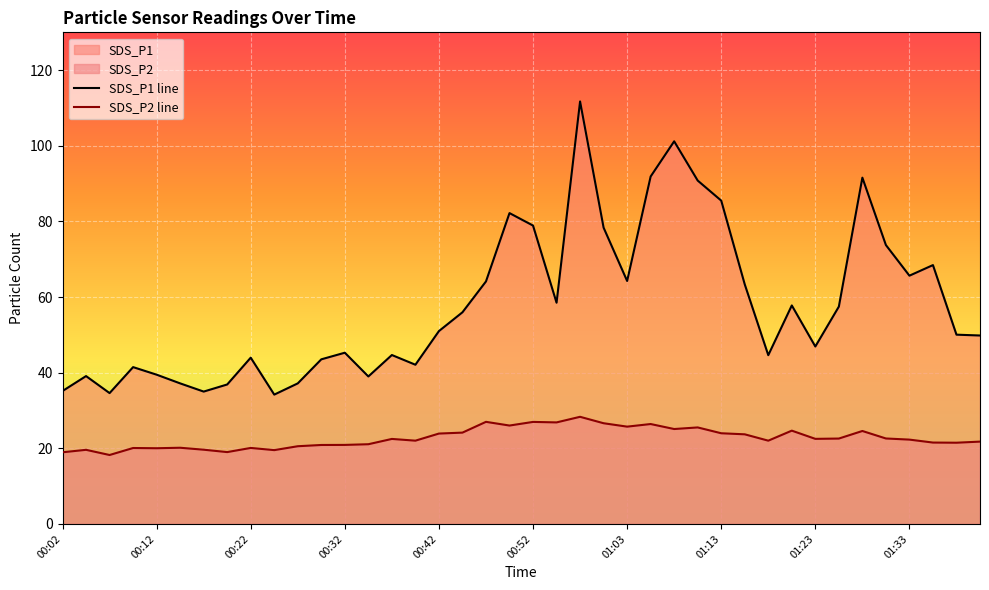

What is the difference between the maximum and minimum values in the SDS_P1 line series?

77.5